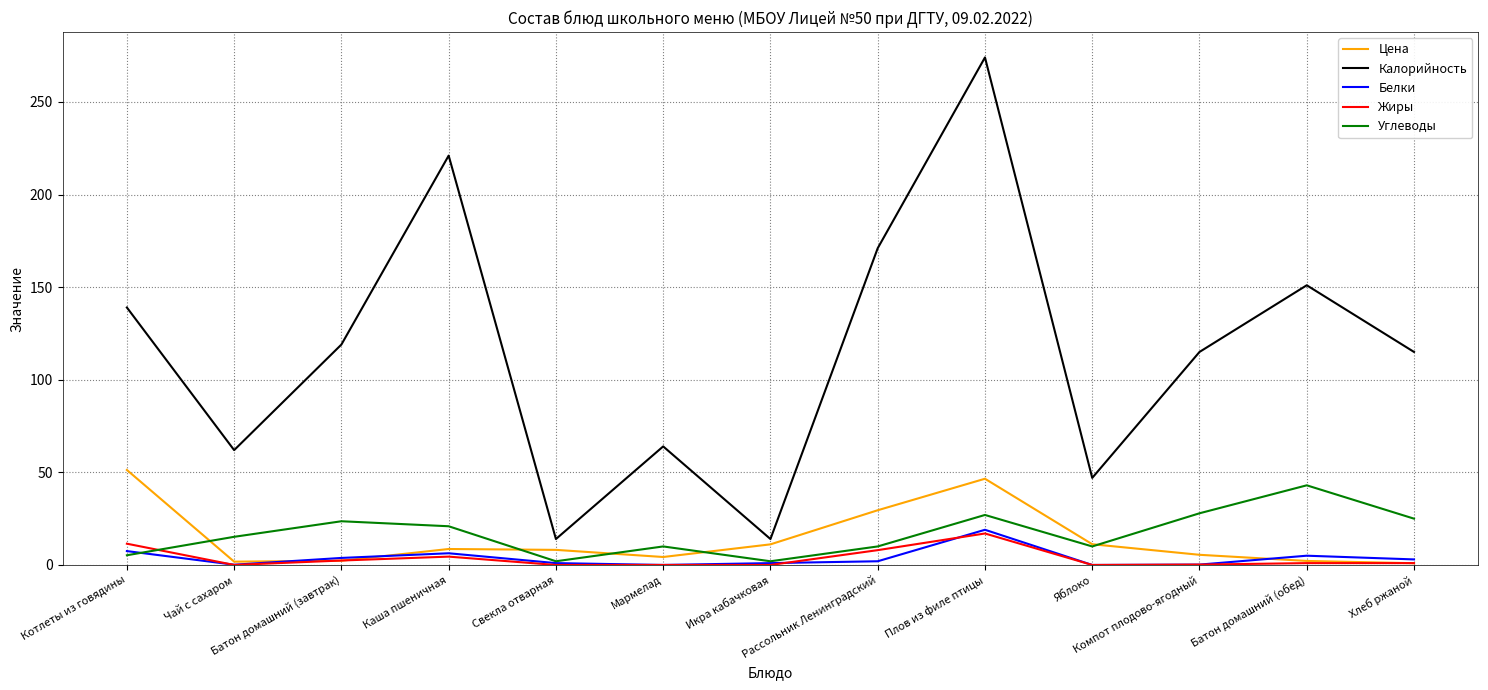

What is the average value of the Калорийность series?

115.8